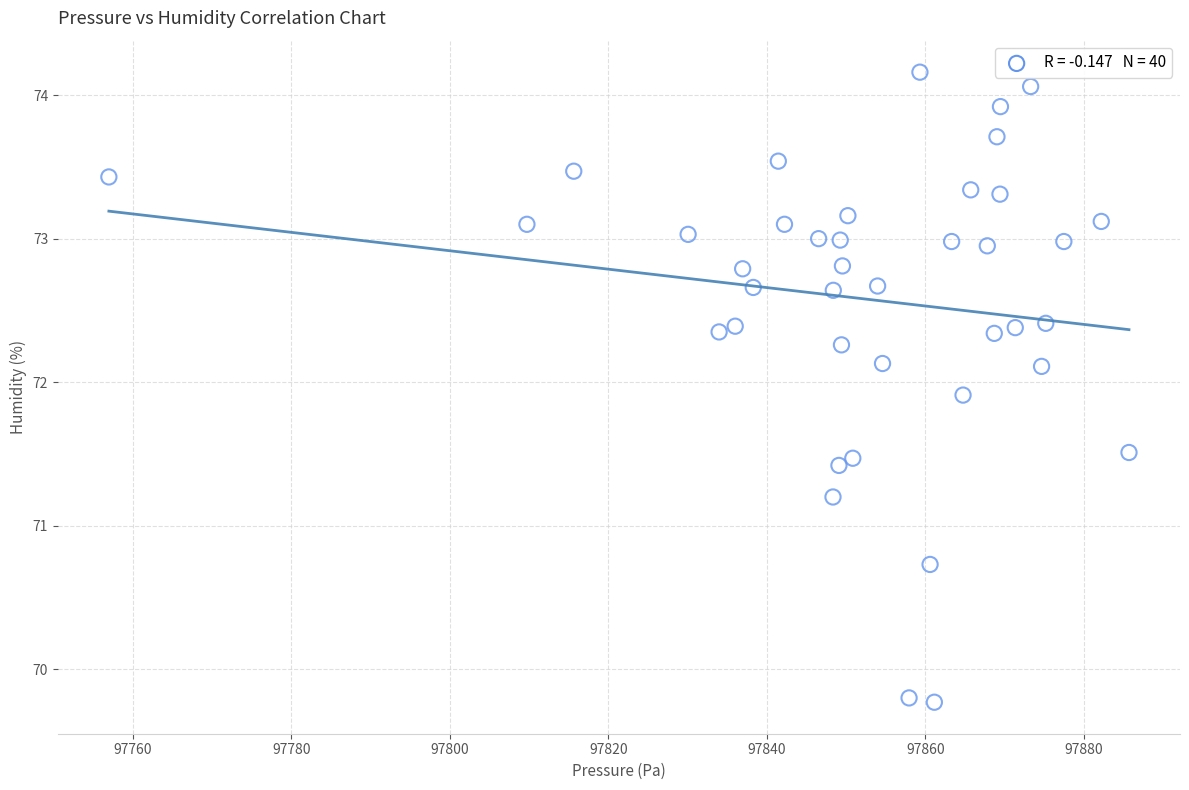

What Y value in the scatter plot is closest to 71?

71.2